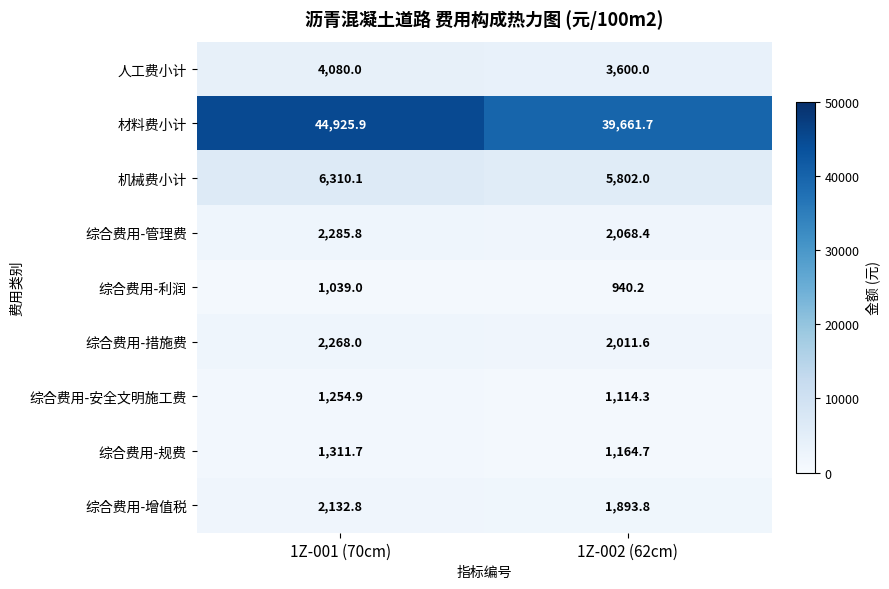

What is the difference between the 综合费用-措施费 values at 1Z-001 (70cm) and 1Z-002 (62cm)?

256.4